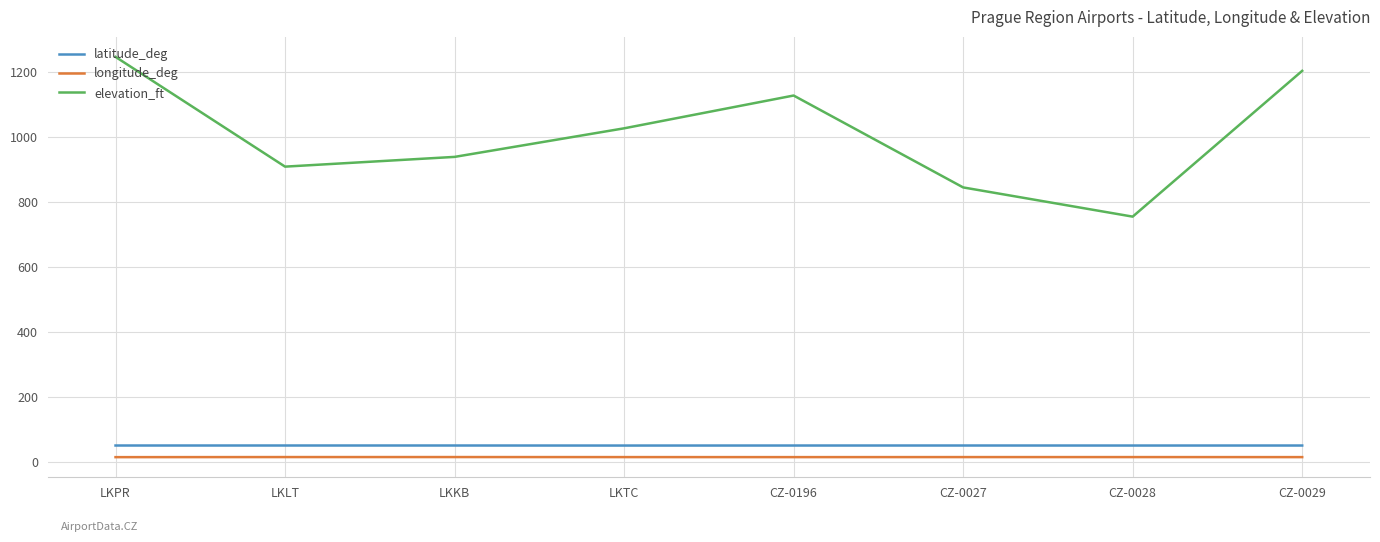

True or false: longitude_deg and latitude_deg cross at least once.

False